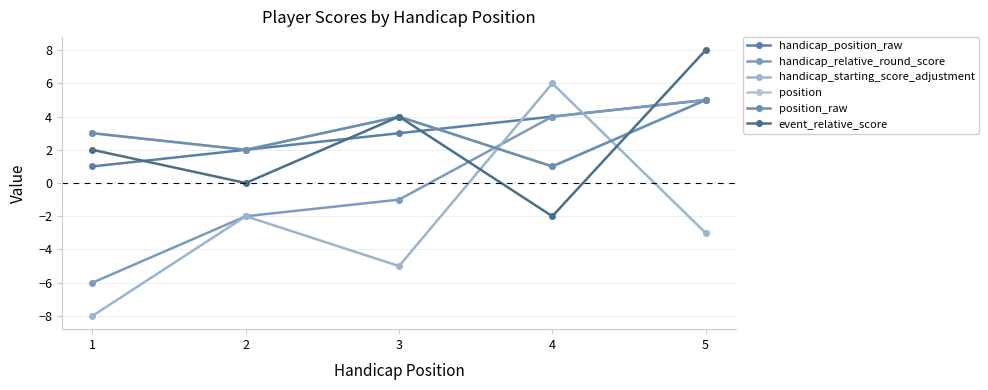

At which label does position first exceed 3?

3